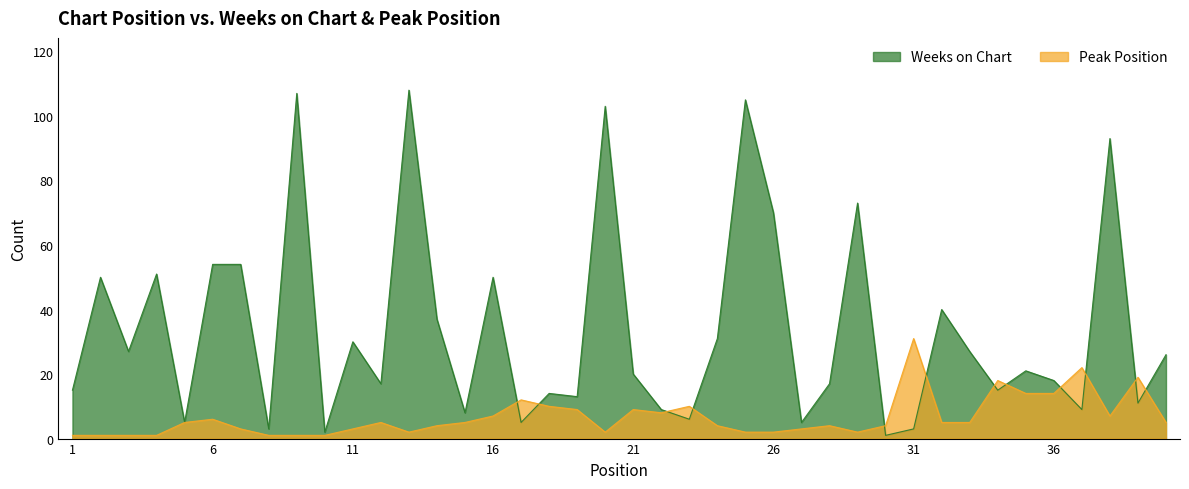

Which category has the highest value in the Weeks on Chart series?

13